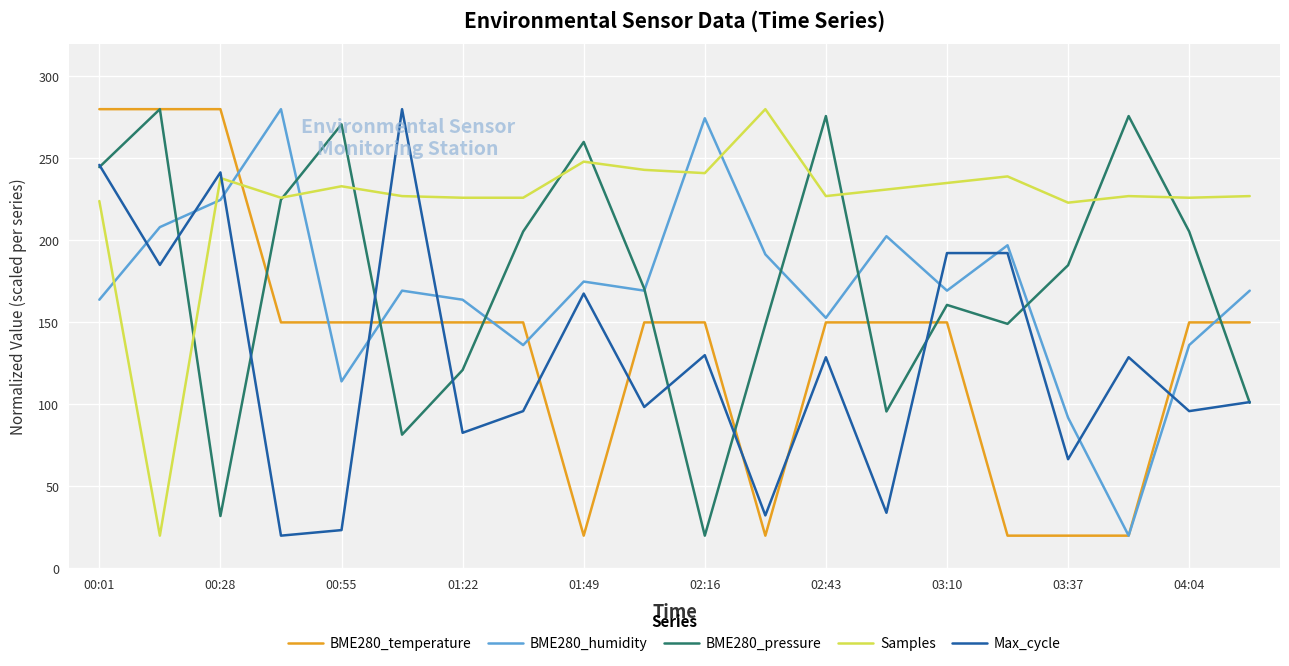

What is the maximum value for BME280_humidity?

280.0